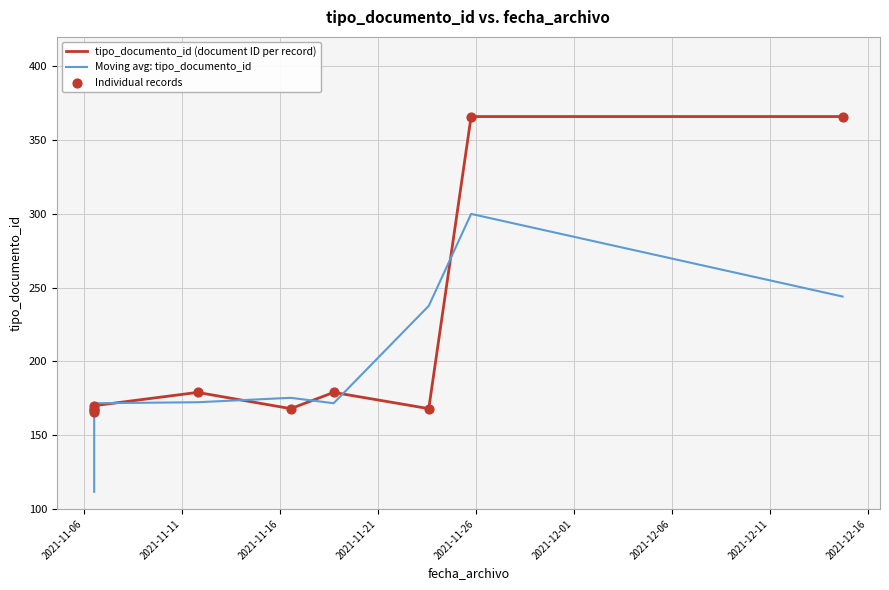

List the series in order of their overall mean, lowest first.

Moving avg: tipo_documento_id, tipo_documento_id (document ID per record)